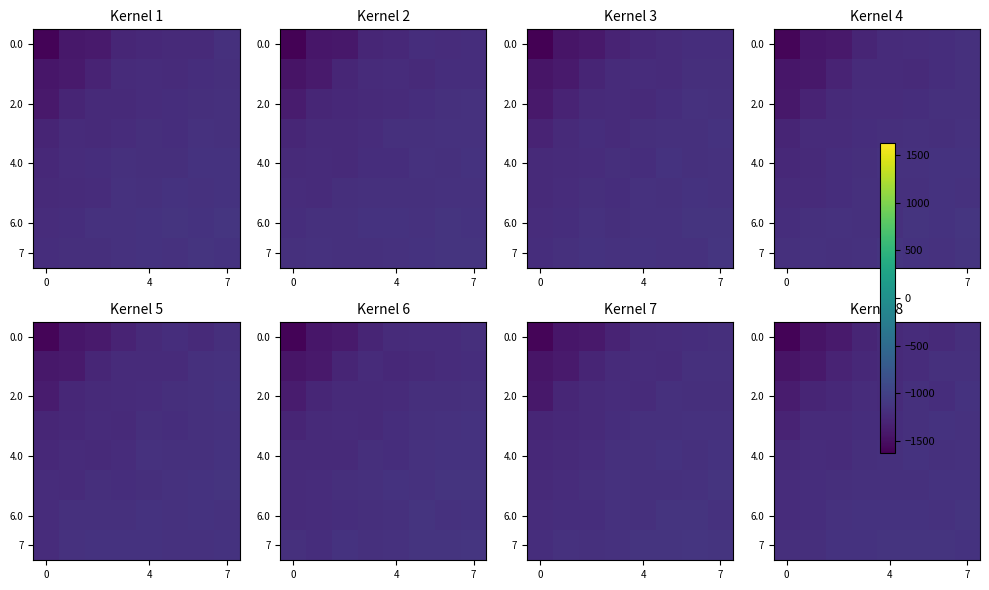

What is the sum of all 2.0 values?

-9866.6